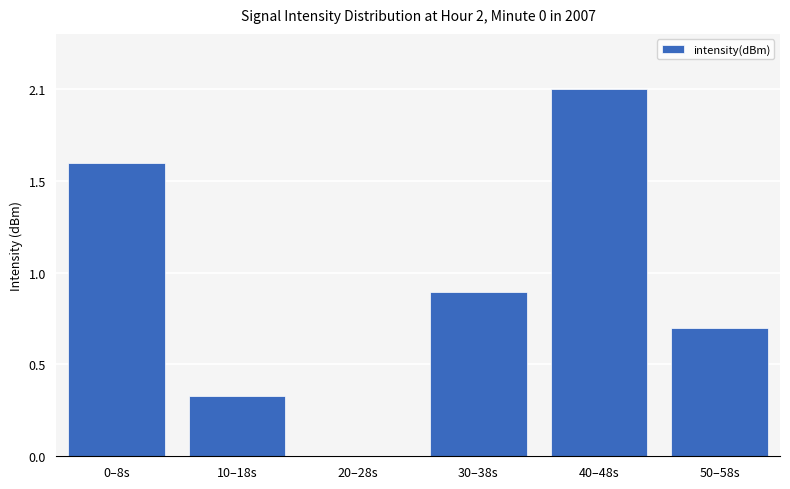

What is the change in value from 20–28s to 40–48s?

+2.1